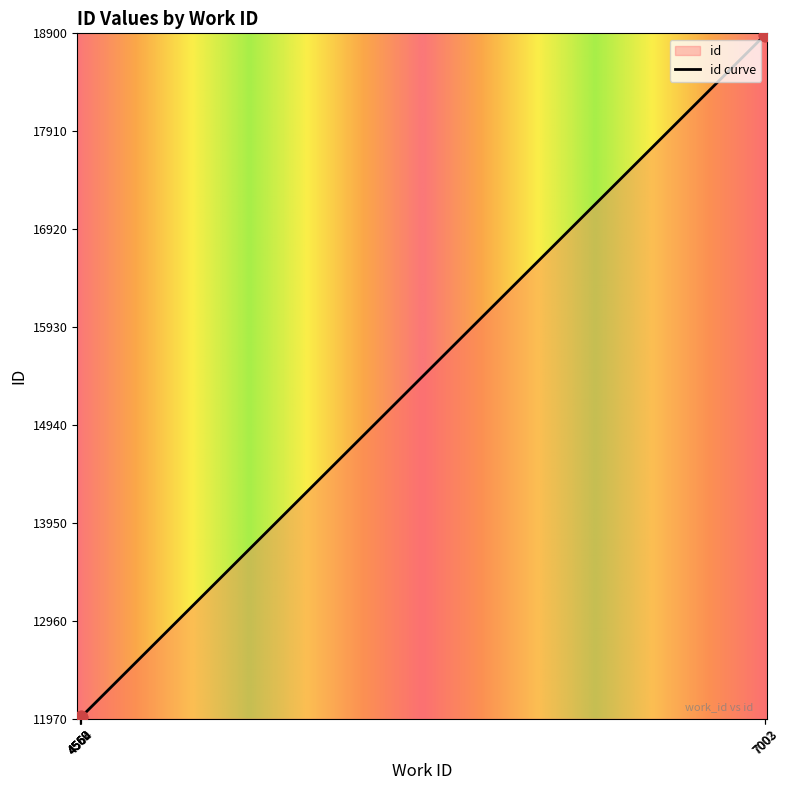

Approximately how many times larger is the value at 4562 compared to 4564?

1.0